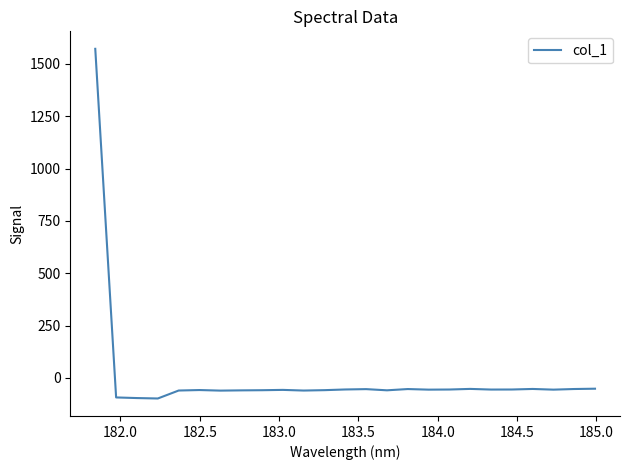

What is the greatest value displayed?

1571.7